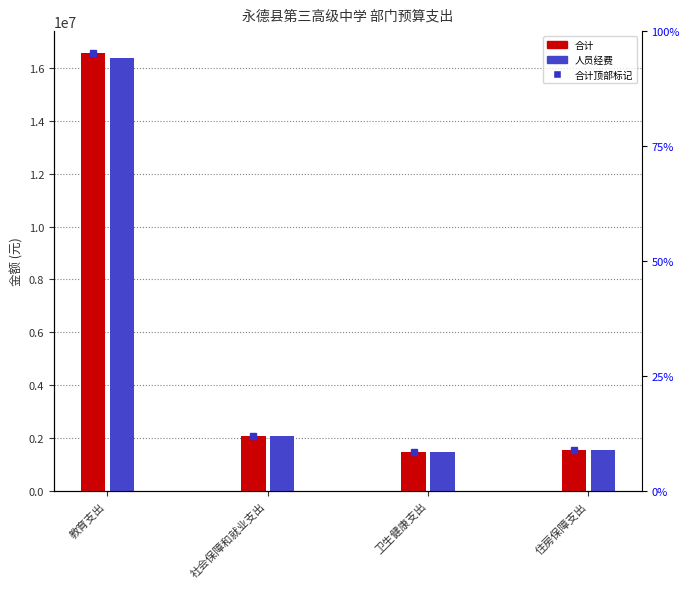

How many categories are shown in the chart?

4